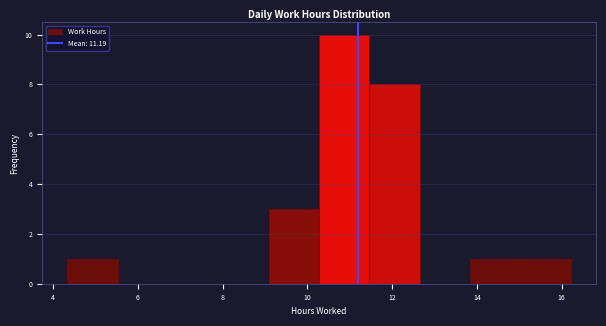

Reading left to right, transcribe this chart: for each bar, give the range it covers on the x-axis and its height. Neither the bar edges nor the heights are printed on the chart, so give them approximately, as read against the axes.

4.4 to 5.6: 1
5.6 to 6.8: 0
6.8 to 7.8: 0
7.8 to 9.0: 0
9.0 to 10.2: 3
10.2 to 11.4: 10
11.4 to 12.6: 8
12.6 to 13.8: 0
13.8 to 15.0: 1
15.0 to 16.2: 1